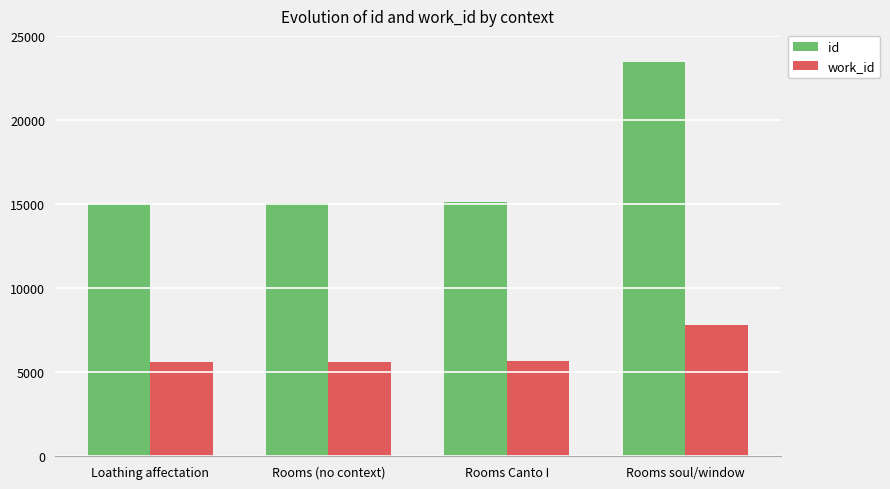

At which category does the chart reach its peak across all series?

Rooms soul/window